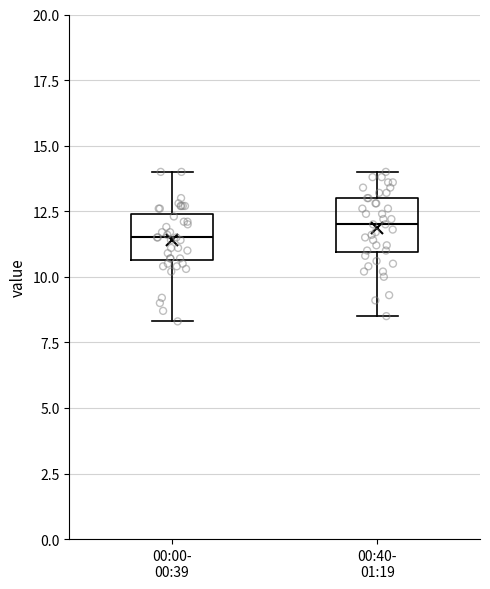

Reading left to right, transcribe this box plot: for each box, give where its median line is, the range the box spans, and where its two whiskers end, as read against the y-axis. The values are not printed on the chart, so give them approximately, as read against the axis.

00:00- 00:39: median 11.5, box 10.5 to 12.5, whiskers 8.5 to 14.0
00:40- 01:19: median 12.0, box 11.0 to 13.0, whiskers 8.5 to 14.0